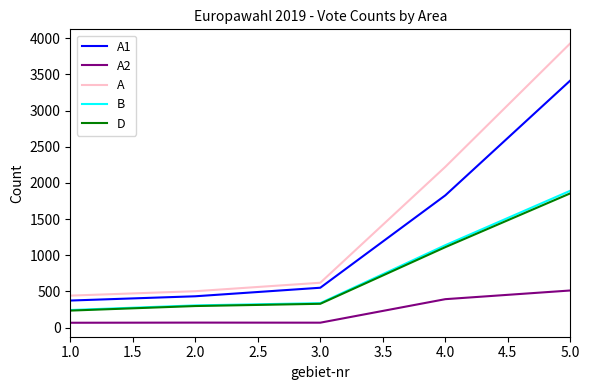

True or false: A and A2 intersect in this chart.

False